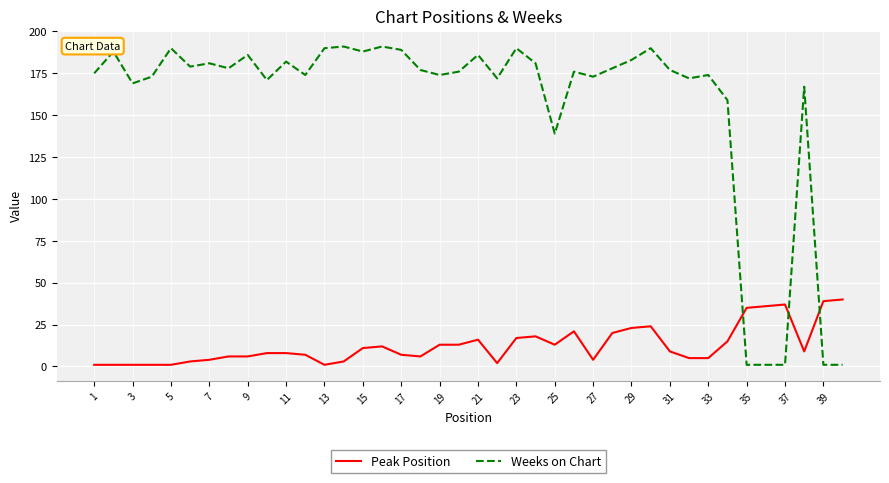

Which series has the largest total across all categories?

Weeks on Chart